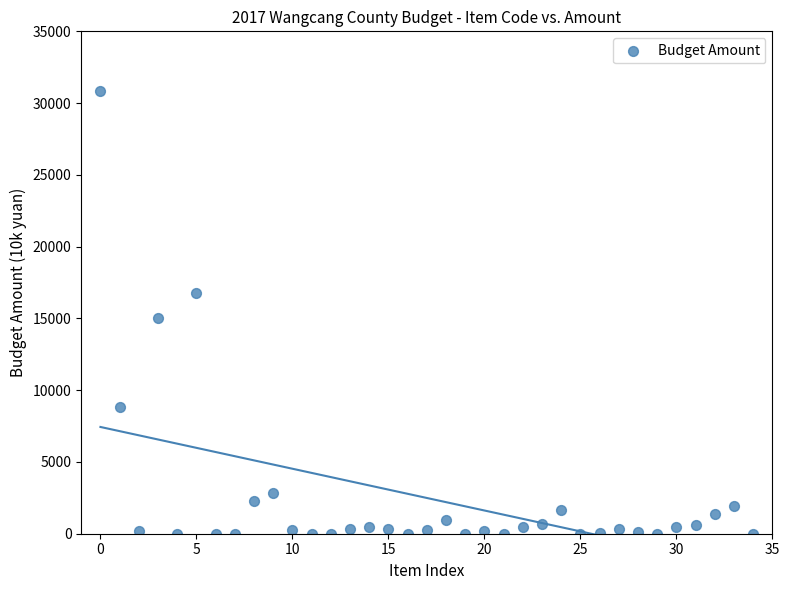

What Y value in the scatter plot is closest to 15419?

15052